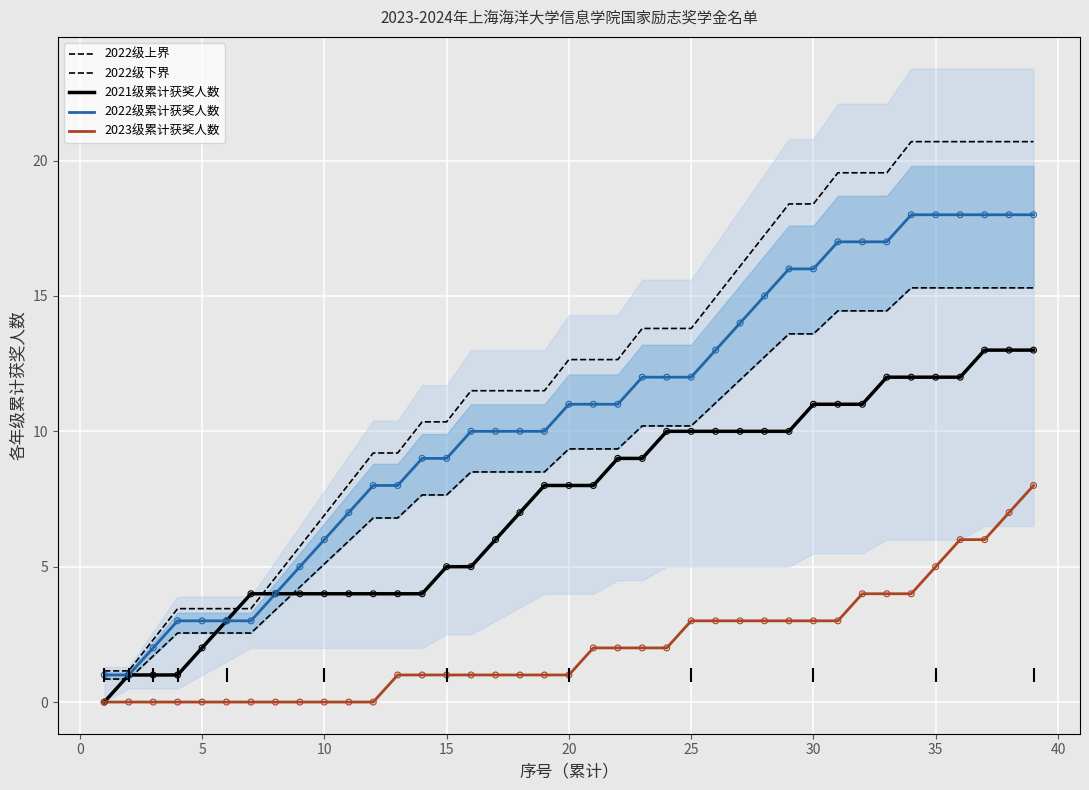

Which series has the largest total across all categories?

2022级上界